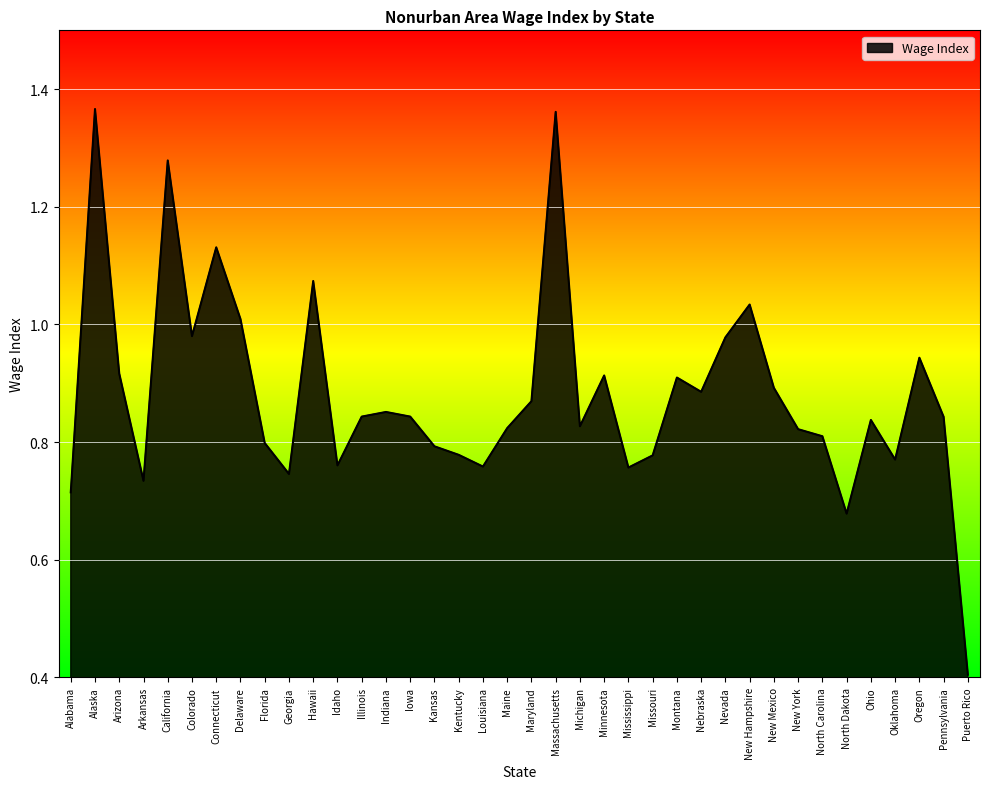

At which category does the chart reach its minimum across all series?

Puerto Rico